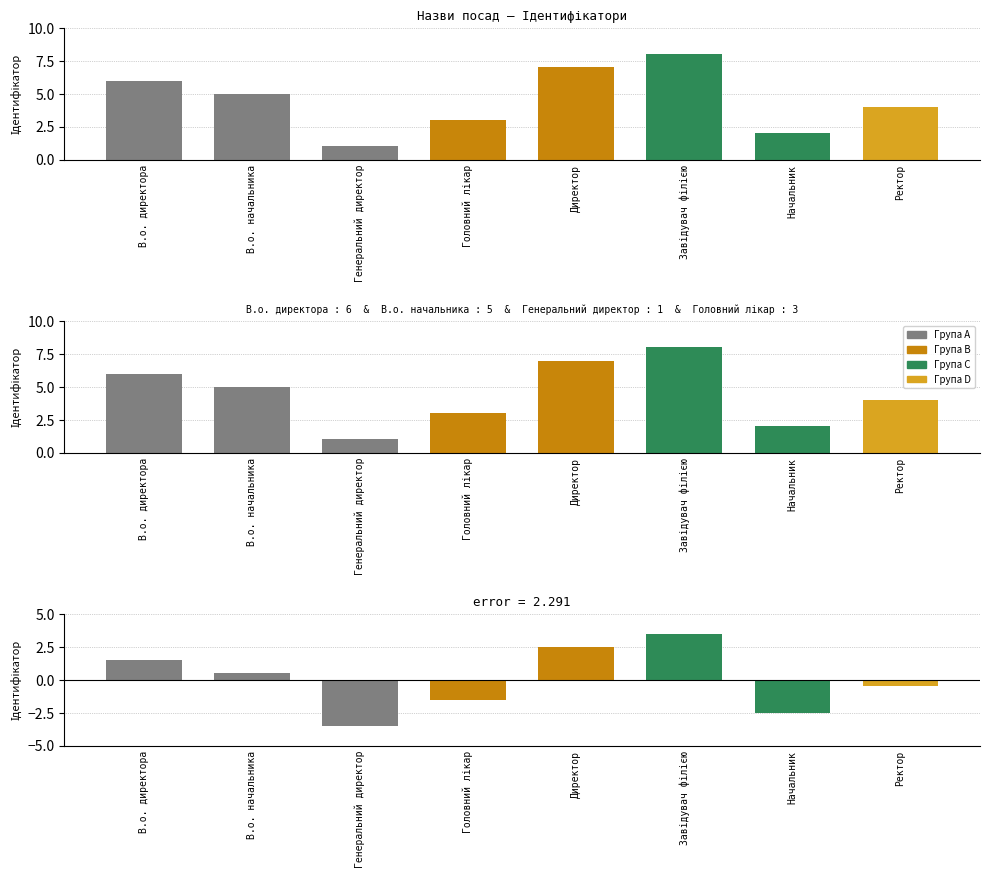

Reading left to right, extract all data points from this chart.

Ідентифікатор: В.о. директора=6.0	В.о. начальника=5.0	Генеральний директор=1.0	Головний лікар=3.0	Директор=7.0	Завідувач філією=8.0	Начальник=2.0	Ректор=4.0
Відхилення від середнього: В.о. директора=1.5	В.о. начальника=0.5	Генеральний директор=-3.5	Головний лікар=-1.5	Директор=2.5	Завідувач філією=3.5	Начальник=-2.5	Ректор=-0.5